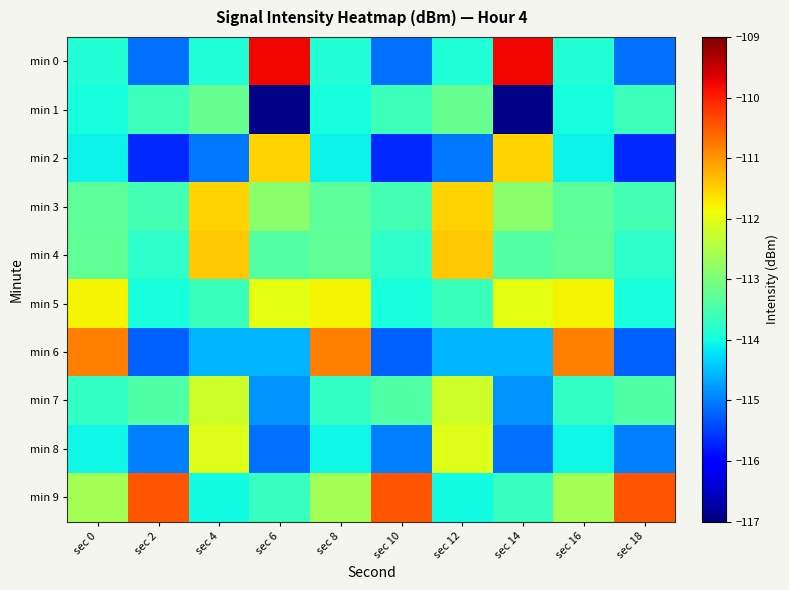

Reading left to right, list all the values displayed in this chart.

min 0: sec 0=-113.9	sec 2=-115.1	sec 4=-113.9	sec 6=-109.8	sec 8=-113.9	sec 10=-115.1	sec 12=-113.9	sec 14=-109.8	sec 16=-113.9	sec 18=-115.1
min 1: sec 0=-113.9	sec 2=-113.6	sec 4=-113.2	sec 6=-116.9	sec 8=-113.9	sec 10=-113.6	sec 12=-113.2	sec 14=-116.9	sec 16=-113.9	sec 18=-113.6
min 2: sec 0=-114.1	sec 2=-115.7	sec 4=-115.0	sec 6=-111.5	sec 8=-114.1	sec 10=-115.7	sec 12=-115.0	sec 14=-111.5	sec 16=-114.1	sec 18=-115.7
min 3: sec 0=-113.3	sec 2=-113.5	sec 4=-111.5	sec 6=-112.9	sec 8=-113.3	sec 10=-113.5	sec 12=-111.5	sec 14=-112.9	sec 16=-113.3	sec 18=-113.5
min 4: sec 0=-113.3	sec 2=-113.8	sec 4=-111.4	sec 6=-113.4	sec 8=-113.3	sec 10=-113.8	sec 12=-111.4	sec 14=-113.4	sec 16=-113.3	sec 18=-113.8
min 5: sec 0=-111.8	sec 2=-113.9	sec 4=-113.6	sec 6=-112.0	sec 8=-111.8	sec 10=-113.9	sec 12=-113.6	sec 14=-112.0	sec 16=-111.8	sec 18=-113.9
min 6: sec 0=-110.8	sec 2=-115.2	sec 4=-114.6	sec 6=-114.6	sec 8=-110.8	sec 10=-115.2	sec 12=-114.6	sec 14=-114.6	sec 16=-110.8	sec 18=-115.2
min 7: sec 0=-113.7	sec 2=-113.4	sec 4=-112.2	sec 6=-114.8	sec 8=-113.7	sec 10=-113.4	sec 12=-112.2	sec 14=-114.8	sec 16=-113.7	sec 18=-113.4
min 8: sec 0=-114.1	sec 2=-115.0	sec 4=-112.1	sec 6=-115.1	sec 8=-114.1	sec 10=-115.0	sec 12=-112.1	sec 14=-115.1	sec 16=-114.1	sec 18=-115.0
min 9: sec 0=-112.6	sec 2=-110.4	sec 4=-114.0	sec 6=-113.7	sec 8=-112.6	sec 10=-110.4	sec 12=-114.0	sec 14=-113.7	sec 16=-112.6	sec 18=-110.4